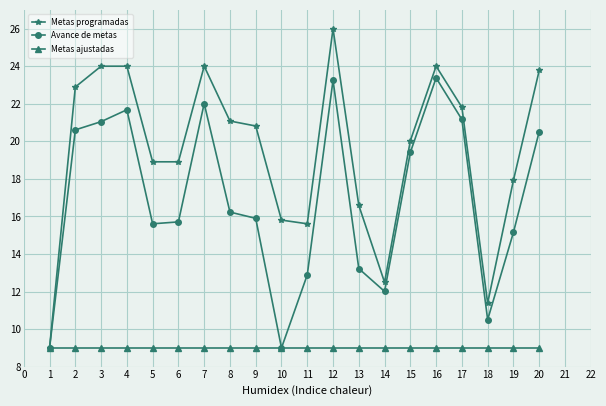

What is the spread (max minus min) of values at 3?

15.0